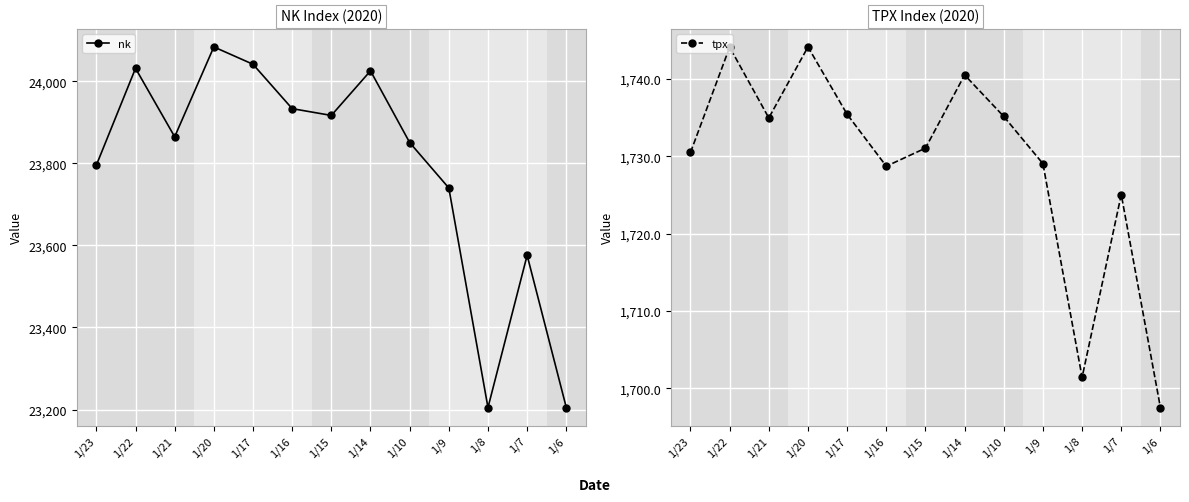

Which series has the largest range (max minus min)?

nk